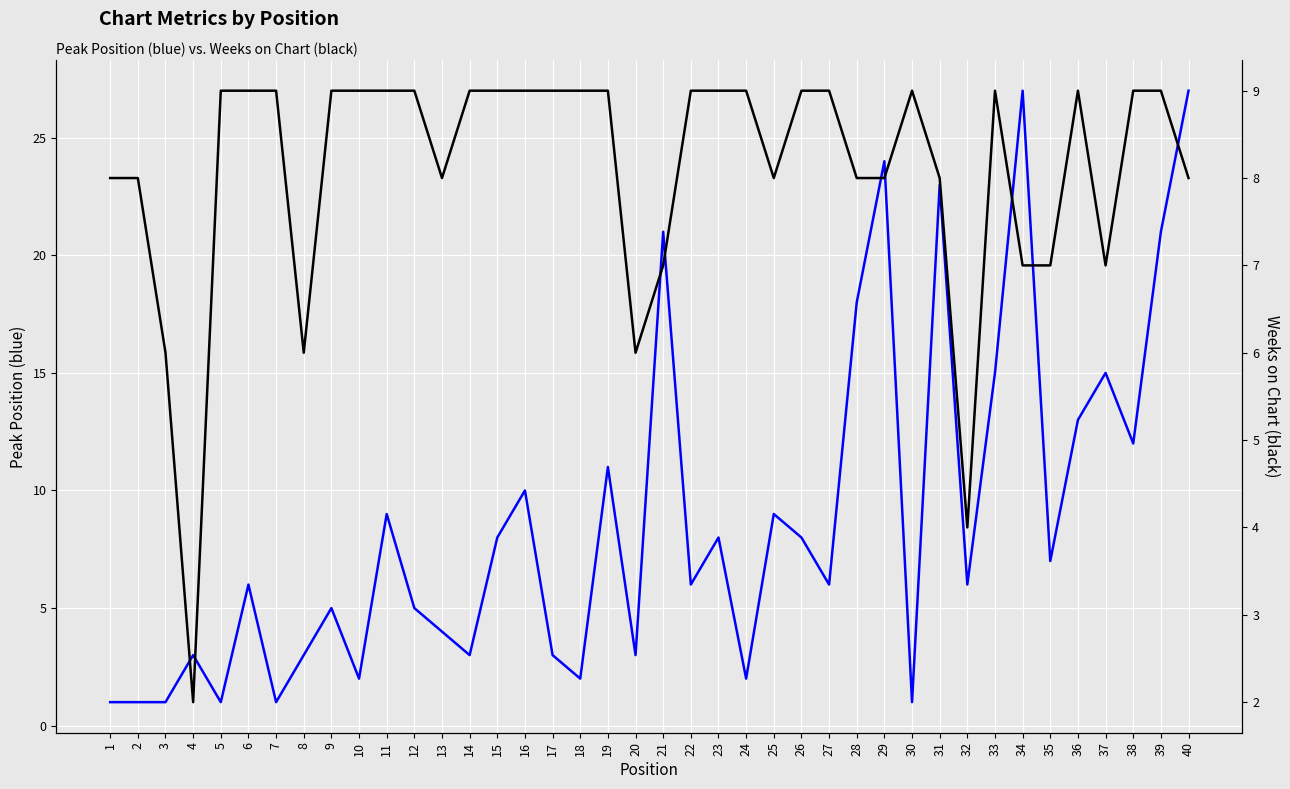

List the series in order of their peak value, lowest first.

Weeks on Chart, Peak Position